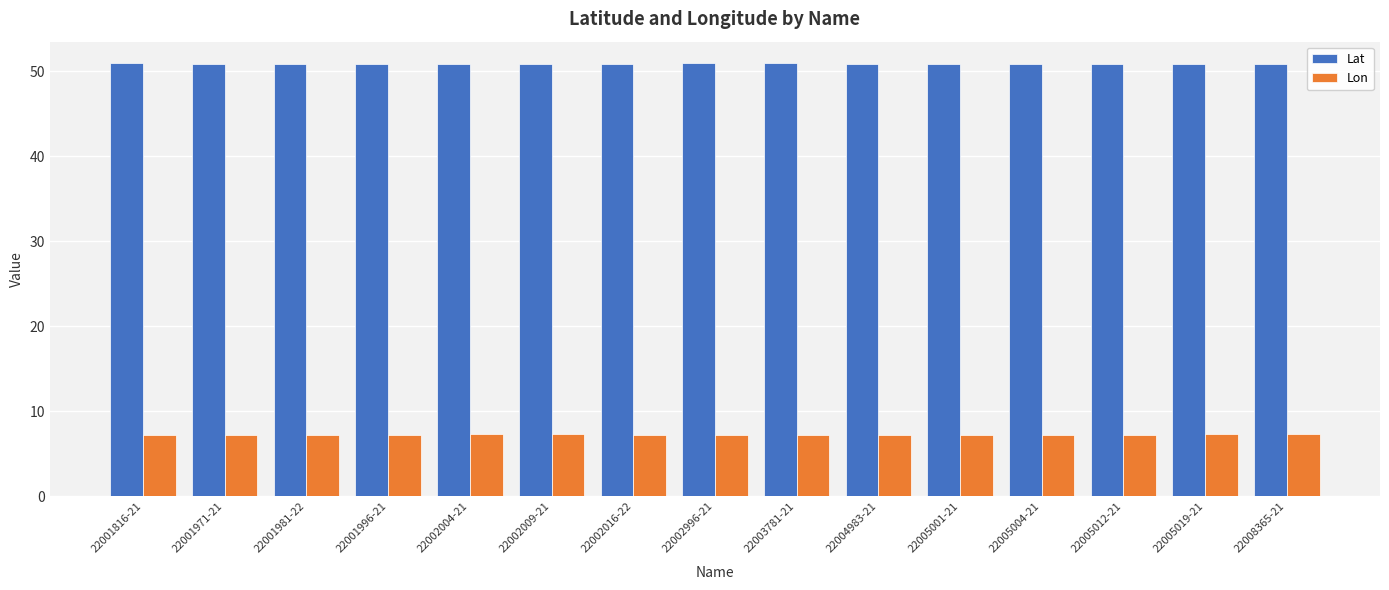

What is the spread (max minus min) of values at 22008365-21?

43.6